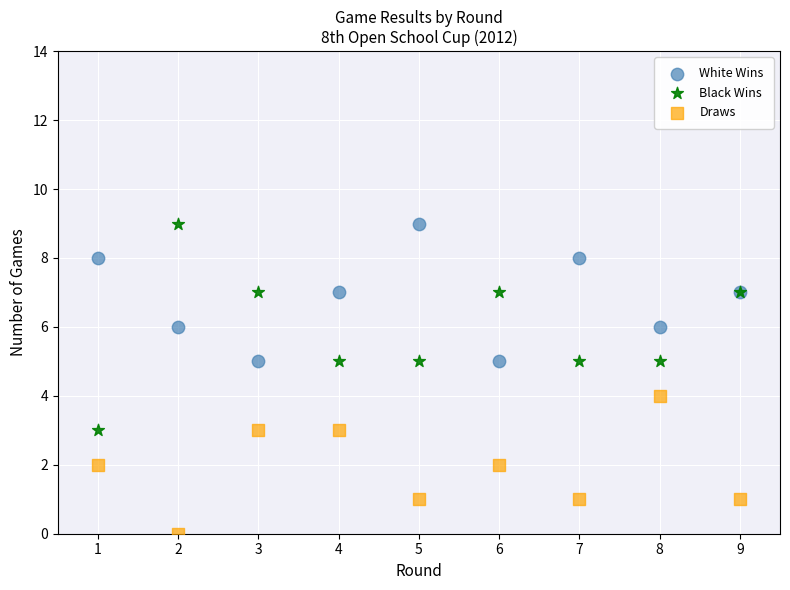

What is the X range (max minus min) for the scatter plot?

8